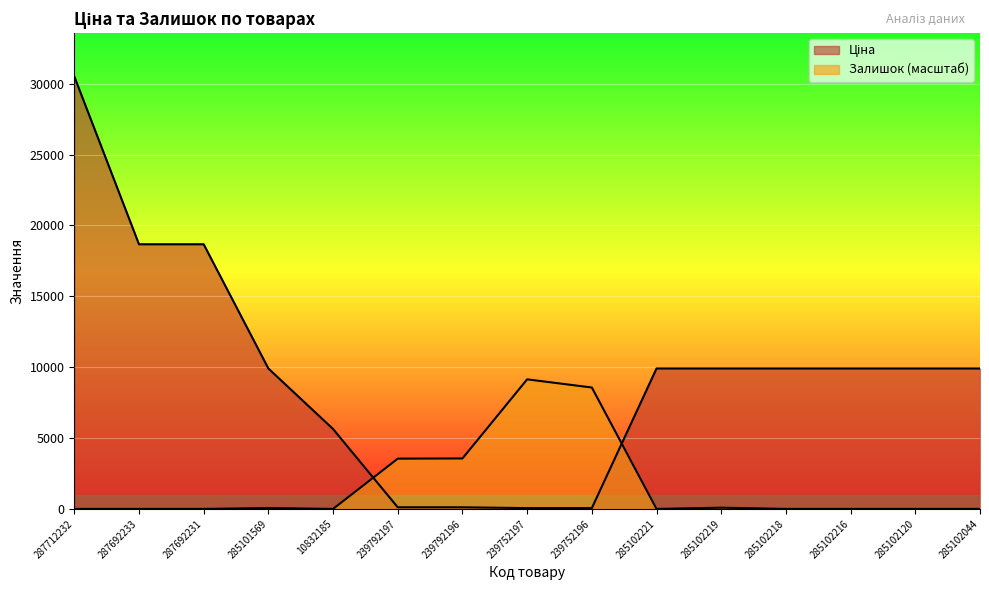

How many intersections are there between Залишок and Ціна?

2